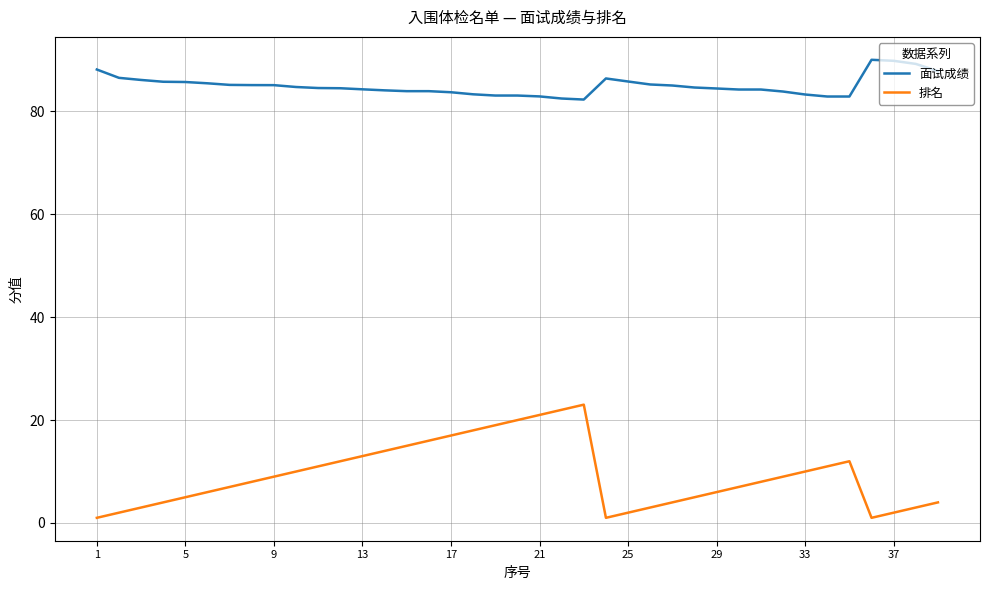

Does the chart display data point markers on the line(s)?

No